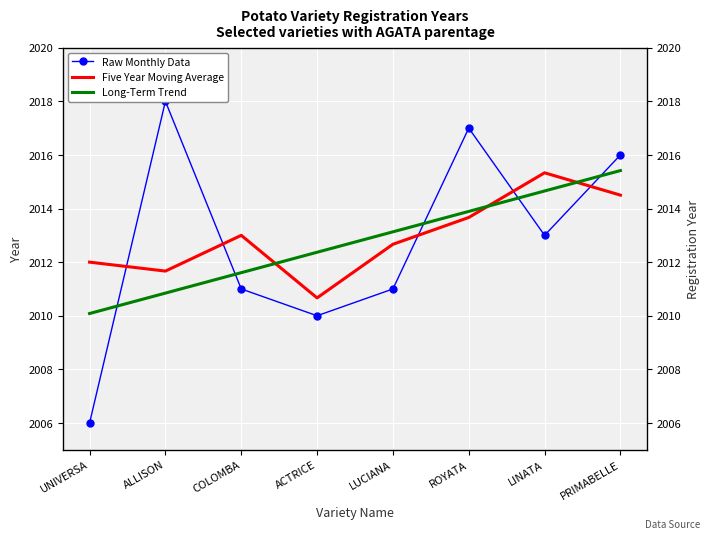

How many data points does each series have?

8